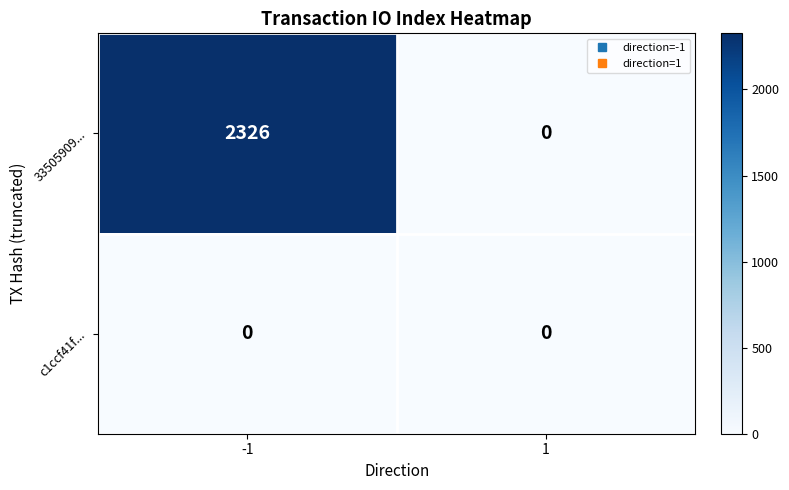

List the labels in order of 33505909... value, largest first.

-1, 1